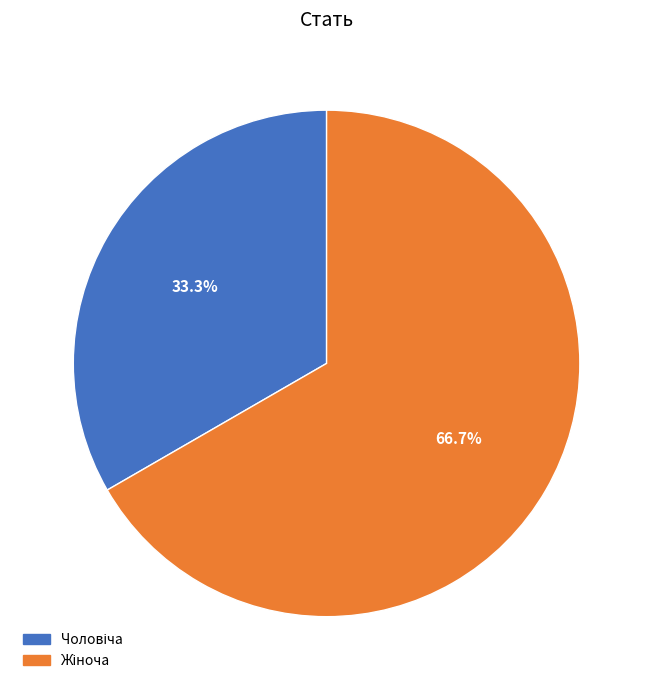

Does any single category account for the majority?

Yes